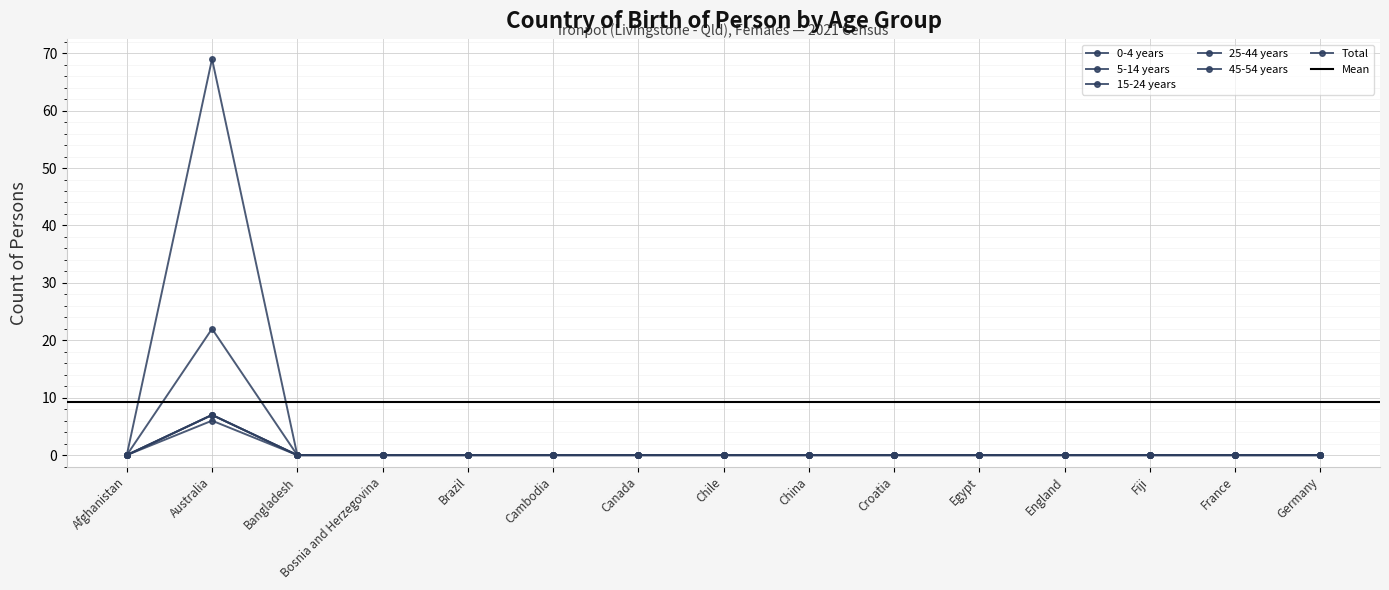

Reading right to left, what are all the values shown in this chart?

0-4 years: Germany=0	France=0	Fiji=0	England=0	Egypt=0	Croatia=0	China=0	Chile=0	Canada=0	Cambodia=0	Brazil=0	Bosnia and Herzegovina=0	Bangladesh=0	Australia=6	Afghanistan=0
5-14 years: Germany=0	France=0	Fiji=0	England=0	Egypt=0	Croatia=0	China=0	Chile=0	Canada=0	Cambodia=0	Brazil=0	Bosnia and Herzegovina=0	Bangladesh=0	Australia=7	Afghanistan=0
15-24 years: Germany=0	France=0	Fiji=0	England=0	Egypt=0	Croatia=0	China=0	Chile=0	Canada=0	Cambodia=0	Brazil=0	Bosnia and Herzegovina=0	Bangladesh=0	Australia=7	Afghanistan=0
25-44 years: Germany=0	France=0	Fiji=0	England=0	Egypt=0	Croatia=0	China=0	Chile=0	Canada=0	Cambodia=0	Brazil=0	Bosnia and Herzegovina=0	Bangladesh=0	Australia=22	Afghanistan=0
45-54 years: Germany=0	France=0	Fiji=0	England=0	Egypt=0	Croatia=0	China=0	Chile=0	Canada=0	Cambodia=0	Brazil=0	Bosnia and Herzegovina=0	Bangladesh=0	Australia=7	Afghanistan=0
Total: Germany=0	France=0	Fiji=0	England=0	Egypt=0	Croatia=0	China=0	Chile=0	Canada=0	Cambodia=0	Brazil=0	Bosnia and Herzegovina=0	Bangladesh=0	Australia=69	Afghanistan=0